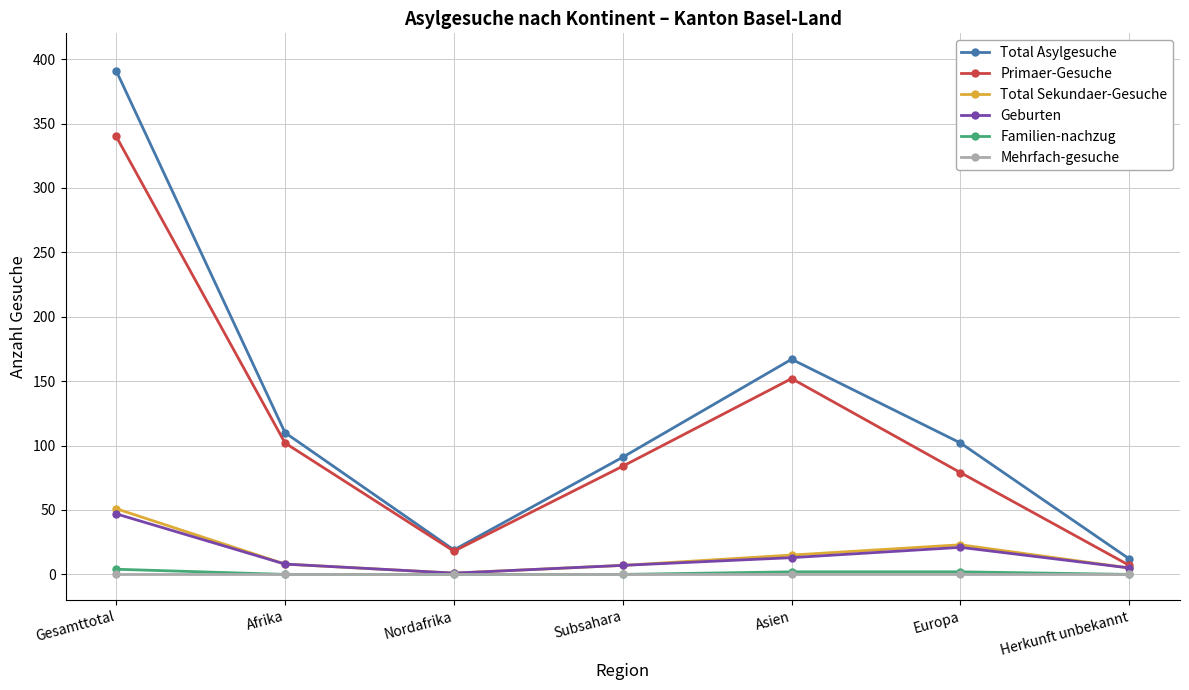

At which category is the sum across all series the highest?

Gesamttotal